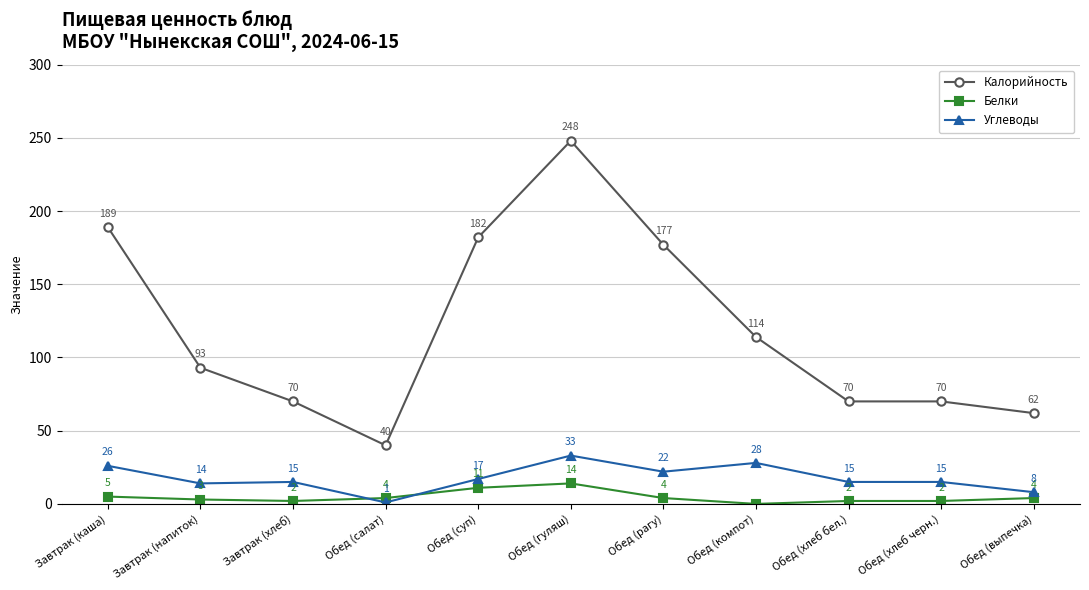

At which category does Калорийность reach its first local peak?

Обед (гуляш)